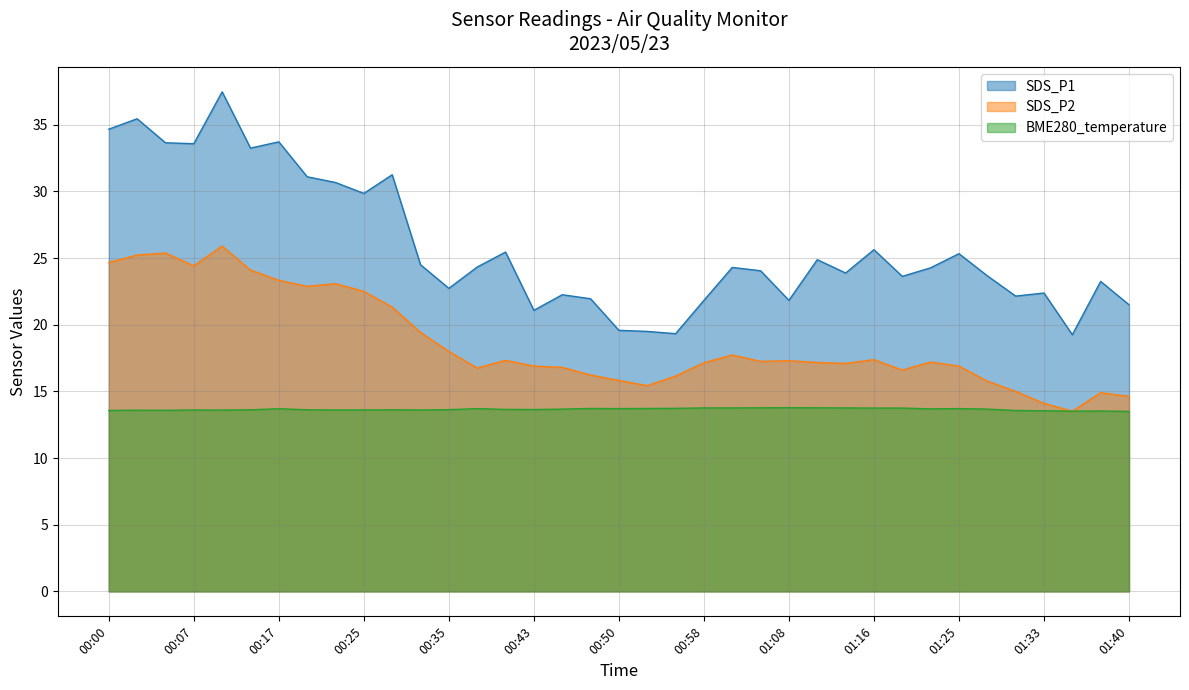

What is the sum of the SDS_P1 values at 01:13 and 01:16?

49.5